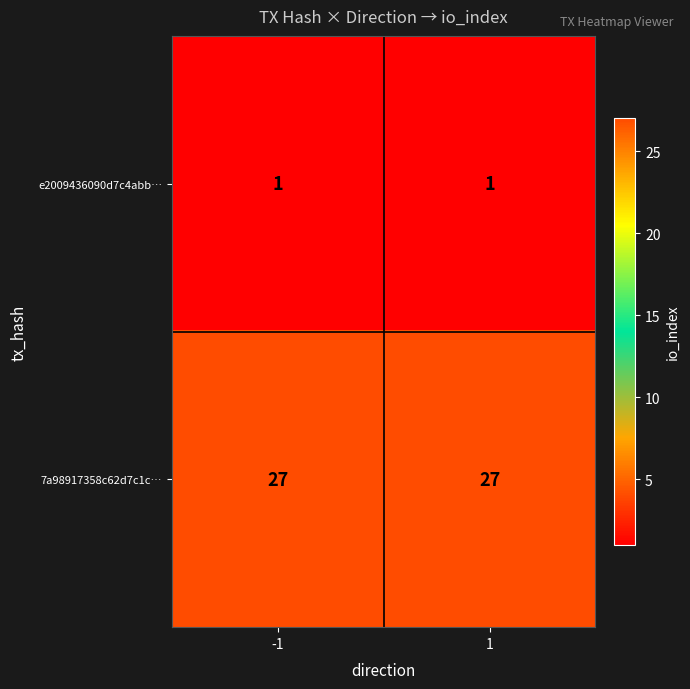

Which series has the largest total across all categories?

7a98917358c62d7c1c…